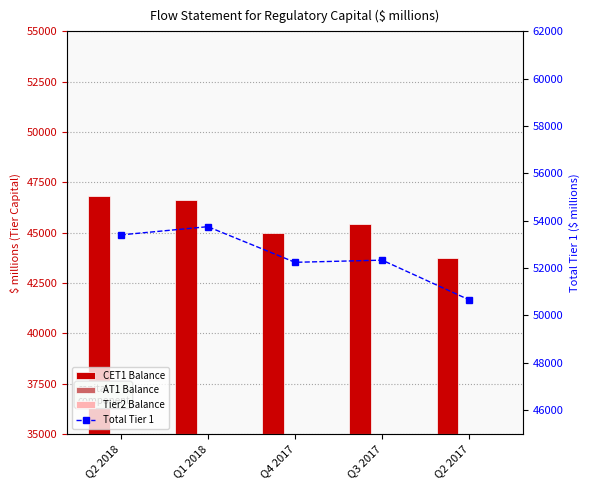

What are all the series names shown in the legend?

CET1 Balance, AT1 Balance, Tier2 Balance, Total Tier 1